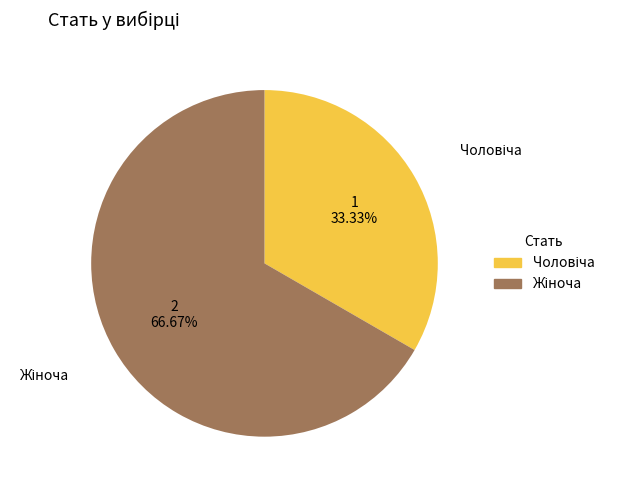

Is there any slice that represents more than half of the pie?

Yes